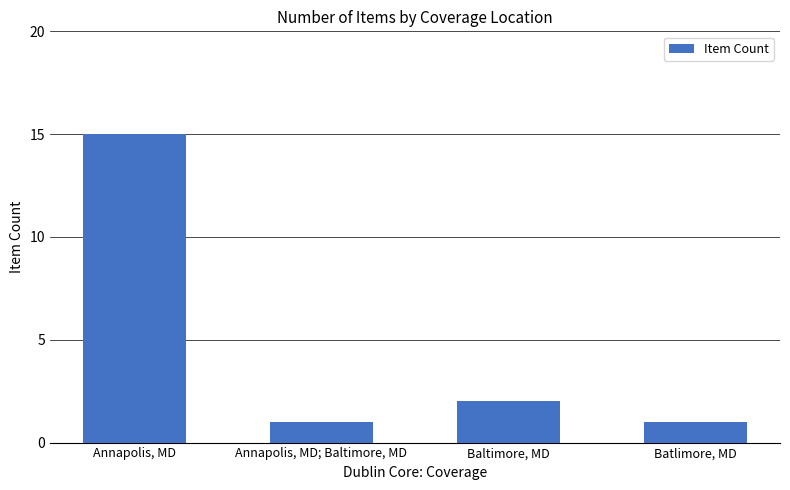

What is the change in value from Annapolis, MD; Baltimore, MD to Baltimore, MD?

+1